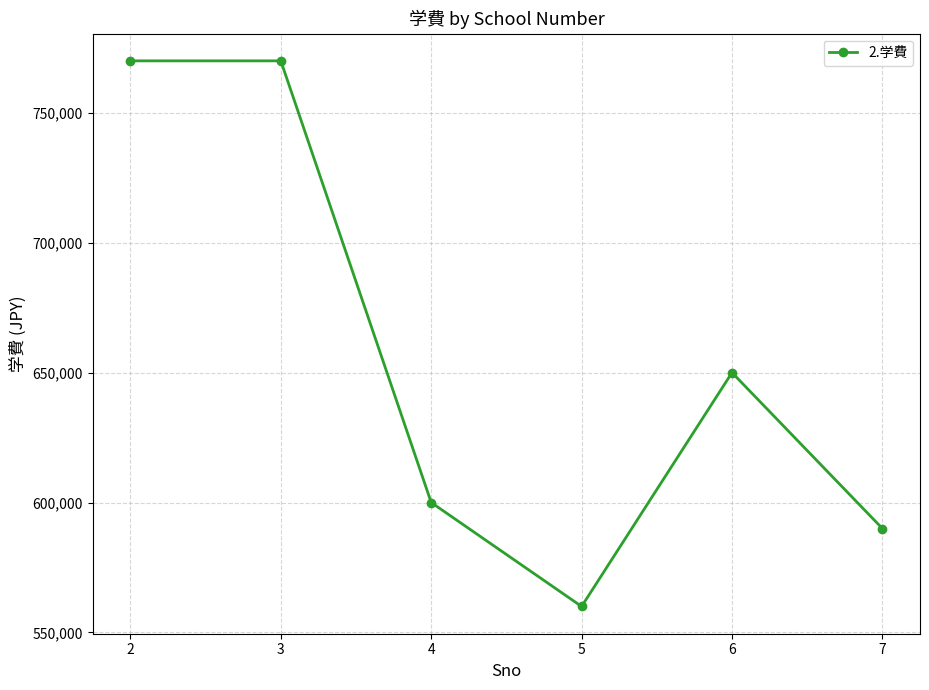

What is the value of the 1st point from the left?

770000